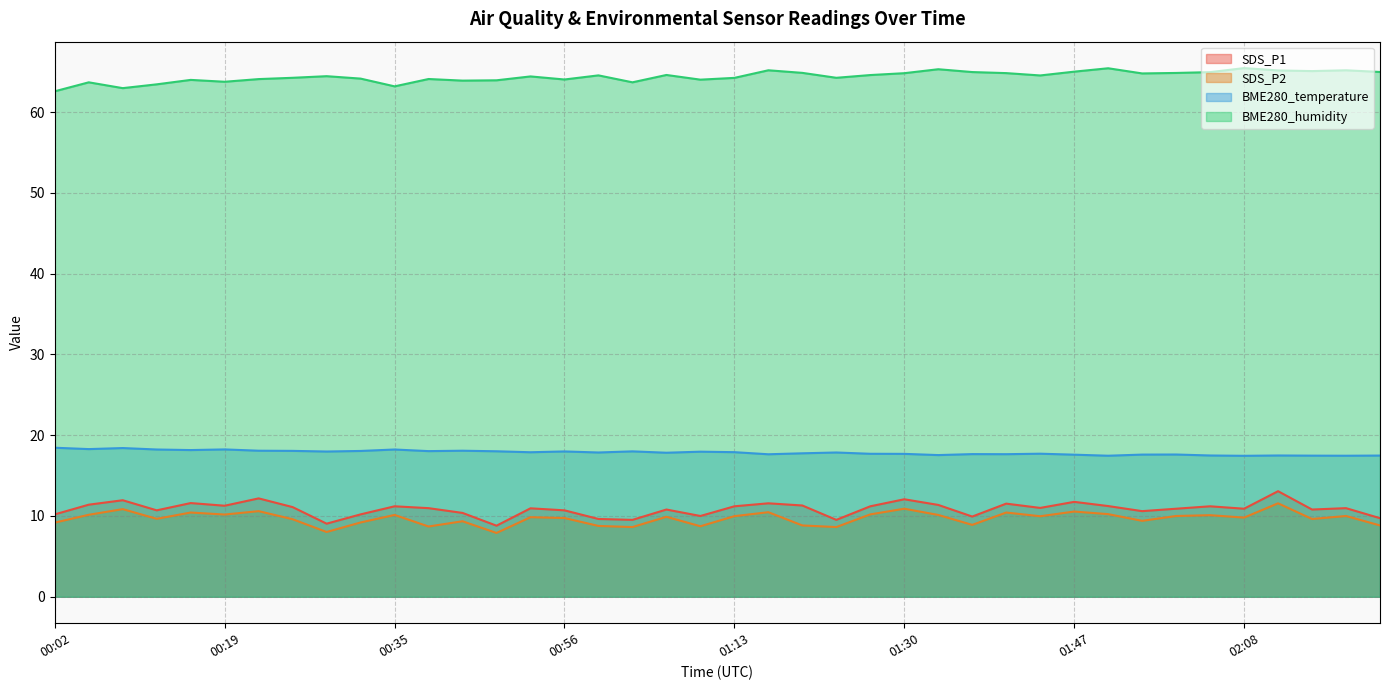

How many values in the SDS_P1 series are below 10?

7